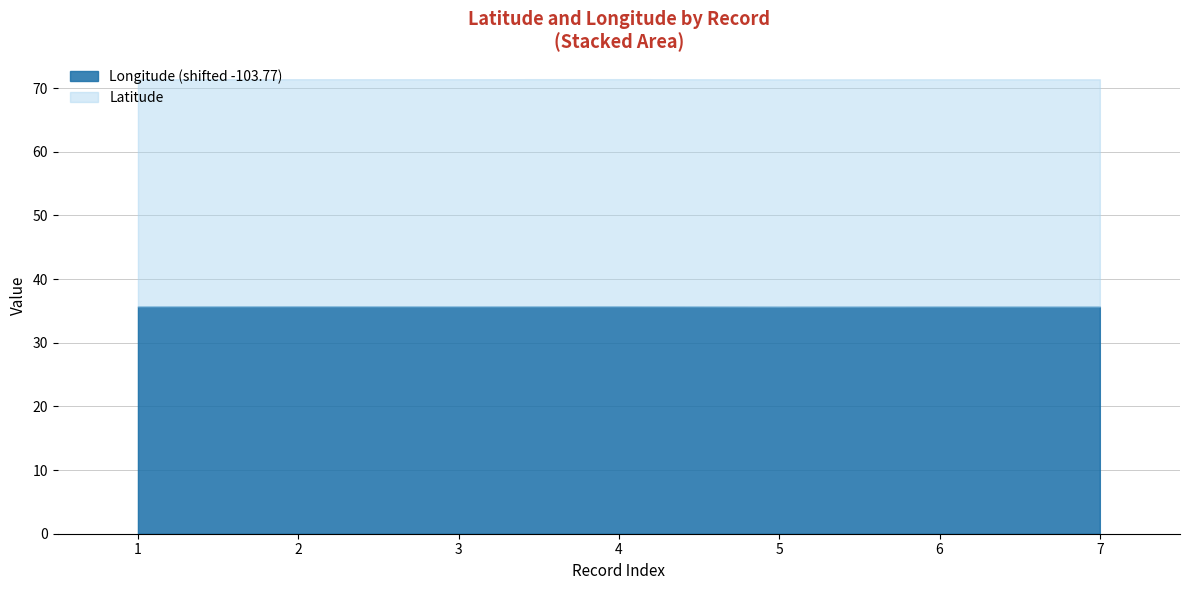

How many lines are shown in the chart?

2